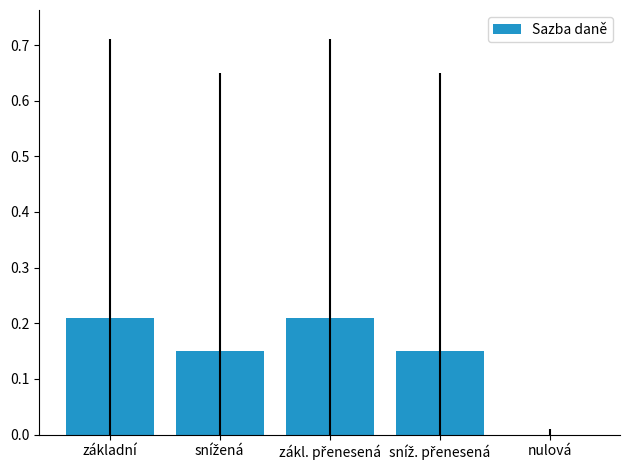

What is the sum of all values?

0.7